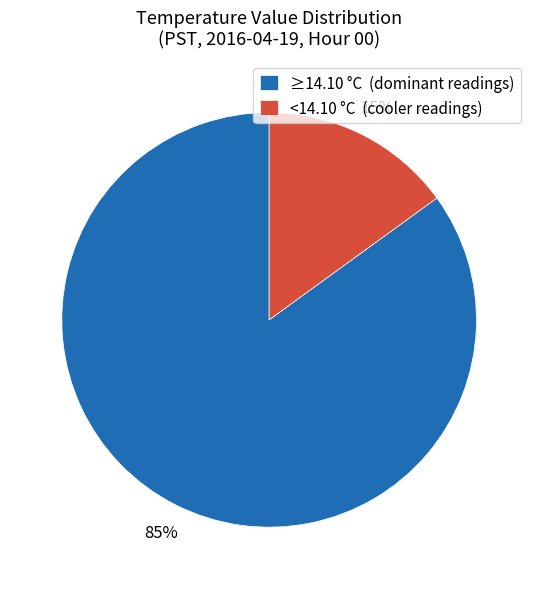

Rank the categories by value from lowest to highest.

<14.10 °C (cooler readings), ≥14.10 °C (dominant readings)